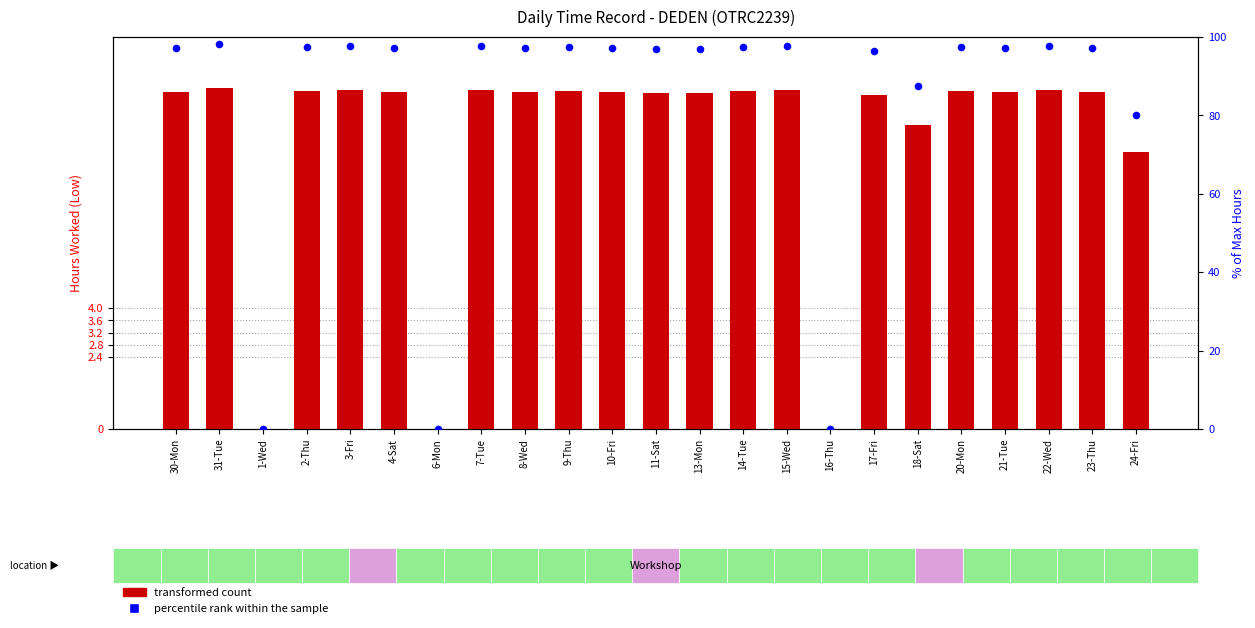

Is the value of transformed count at 6-Mon greater than the value of percentile rank within the sample at 20-Mon?

No